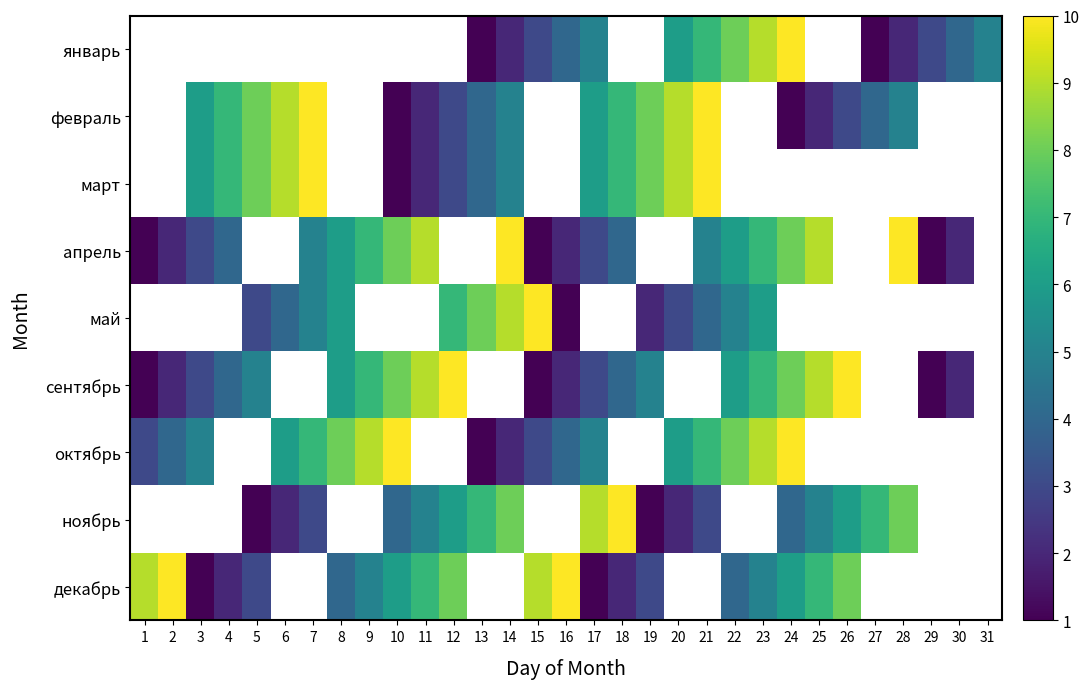

What is the difference between the maximum and minimum values in the апрель series?

9.0